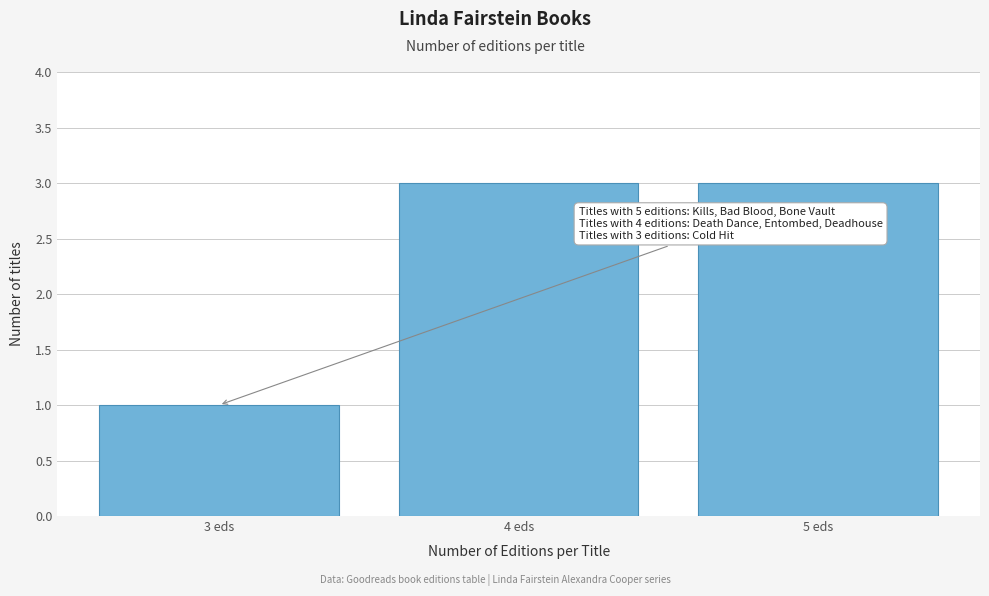

Reading left to right, what are all the values shown in this chart?

3 eds=1	4 eds=3	5 eds=3